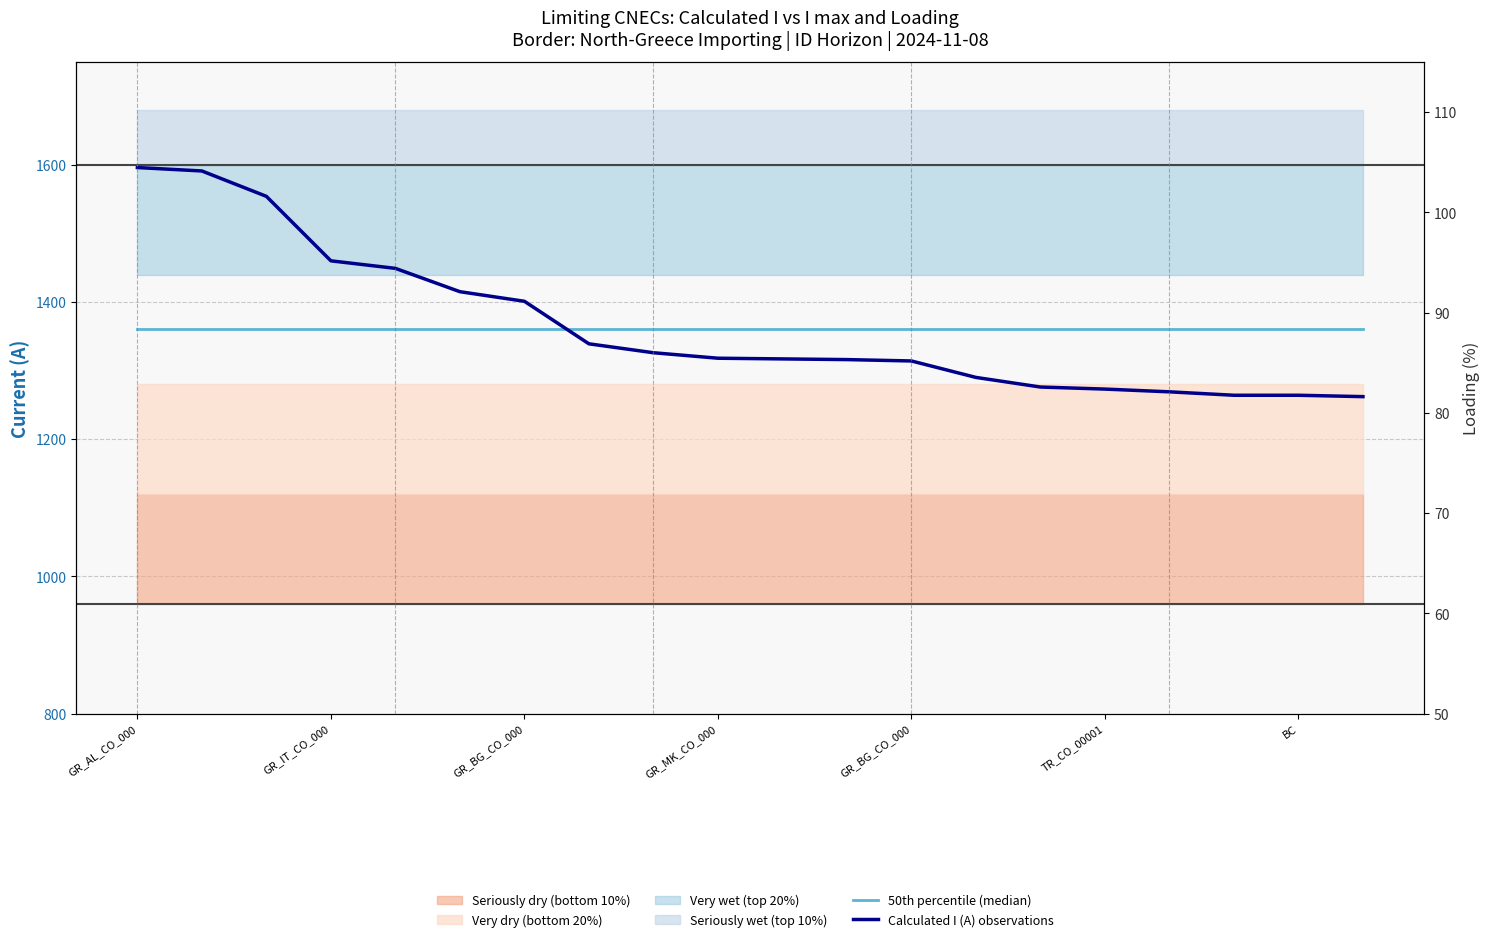

What is the sum of the 50th percentile (median) values at BC and 16?

2720